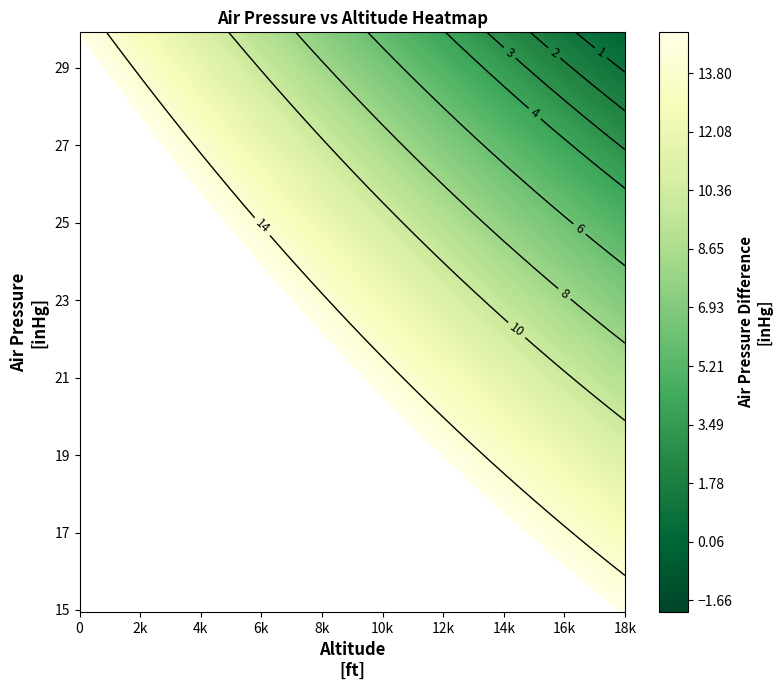

What is the maximum value for 1000?

29.9